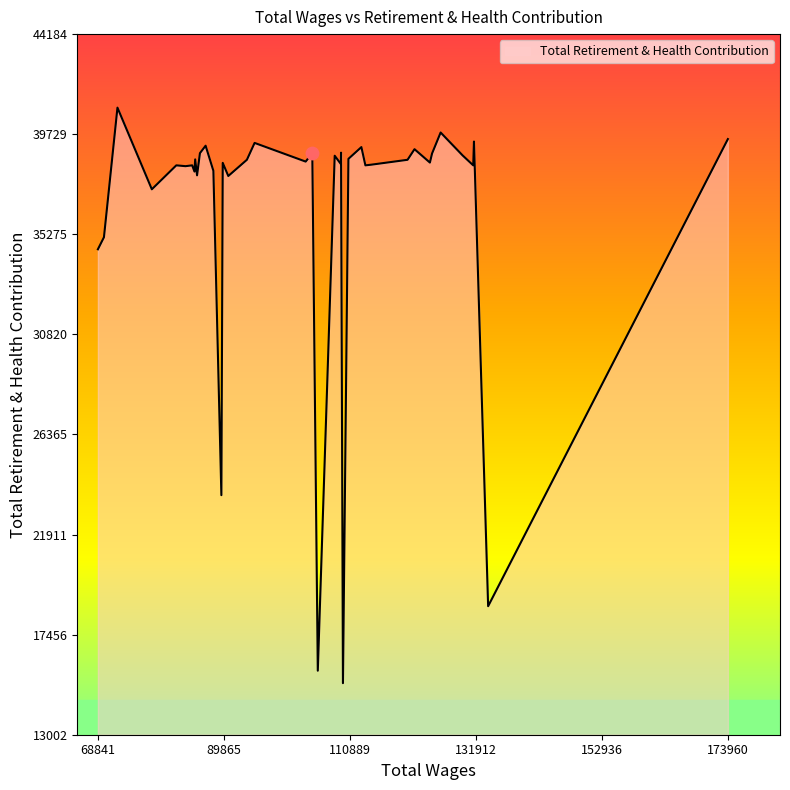

What is the difference between the maximum and minimum values?

25615